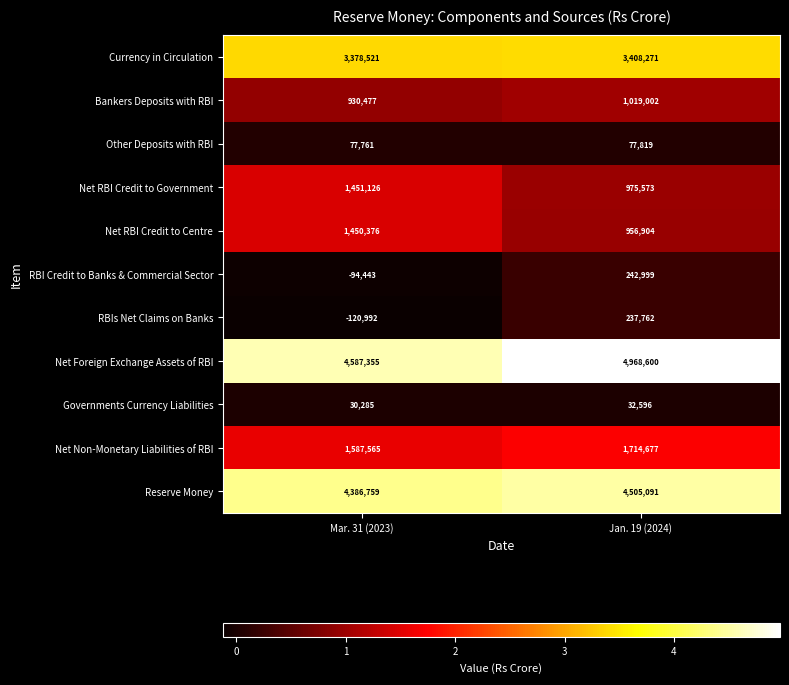

What is the spread (max minus min) of values at Jan. 19 (2024)?

4936004